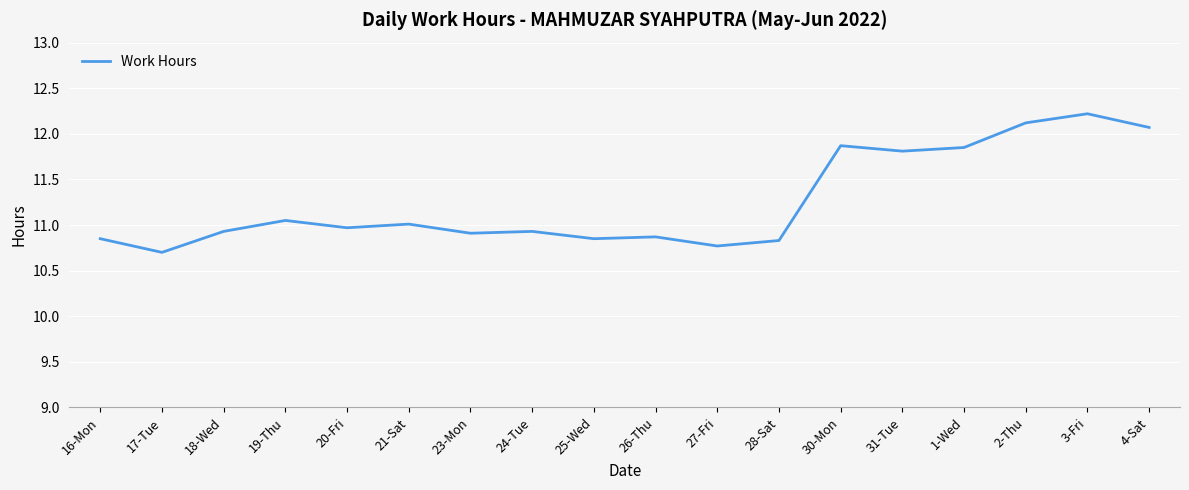

Read the value at 26-Thu.

10.9